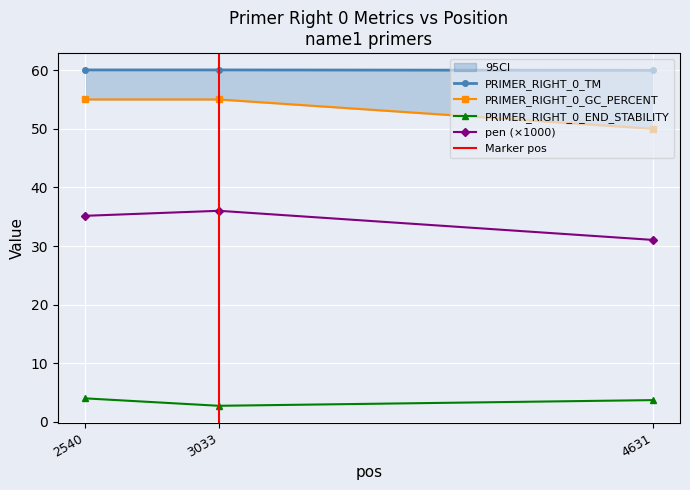

Count the number of data series in this chart.

4